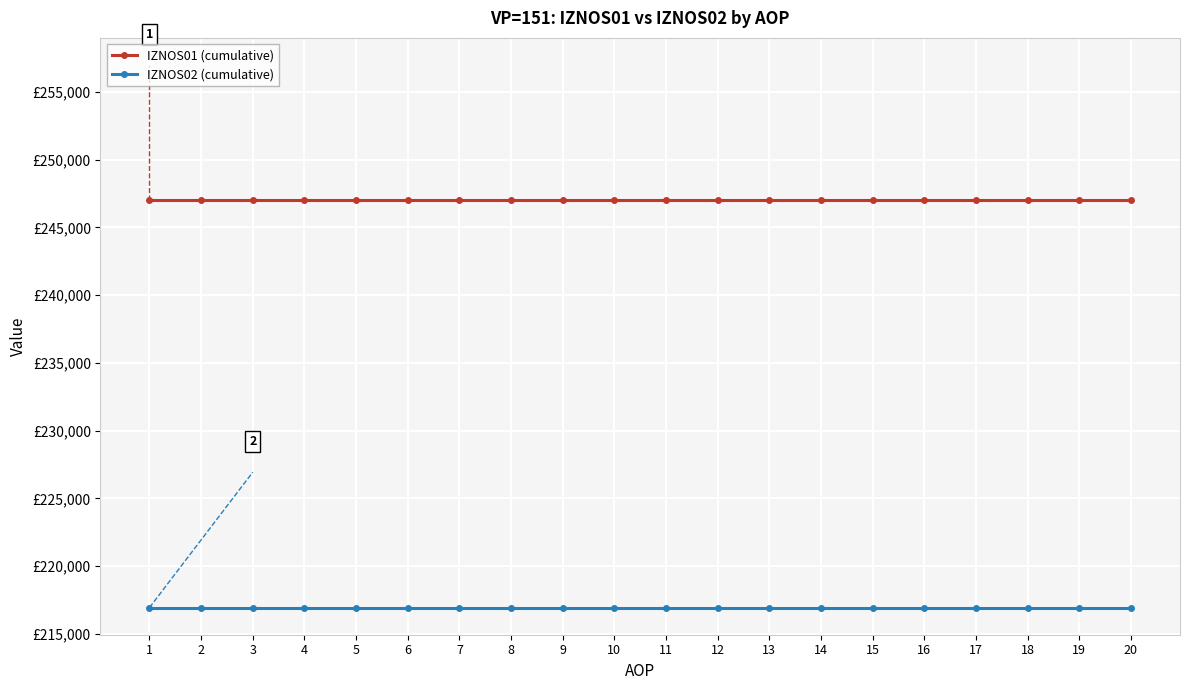

What is the approximate value of IZNOS02 (cumulative) at 7?

216931.8